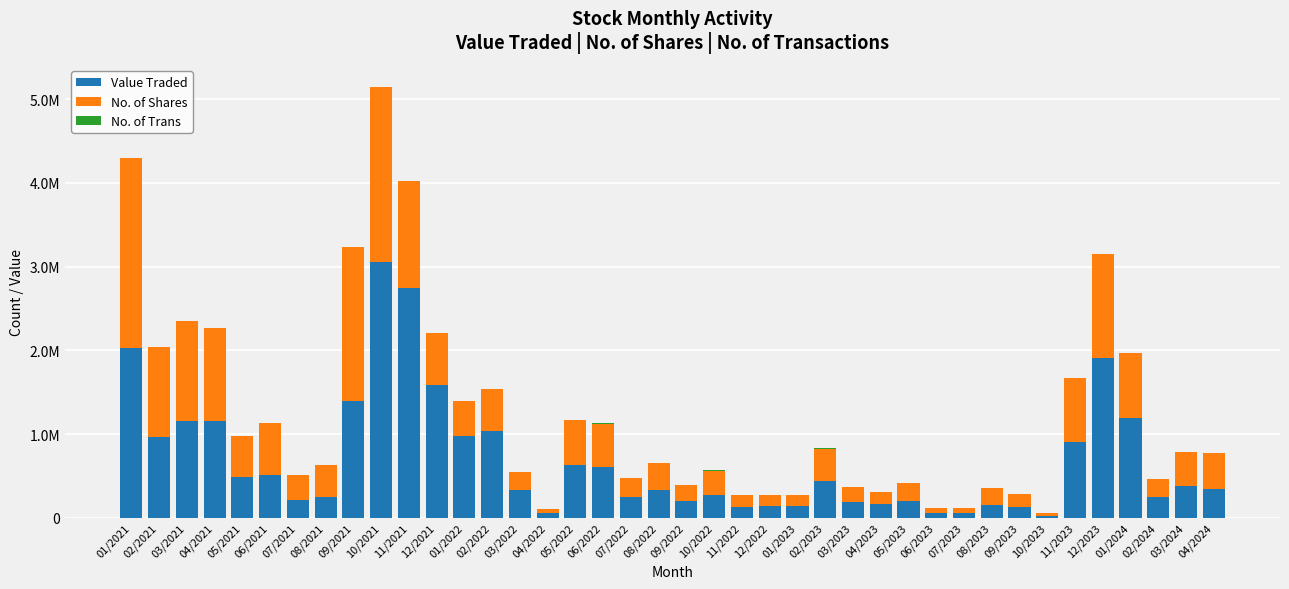

Does the chart contain stacked bars?

Yes